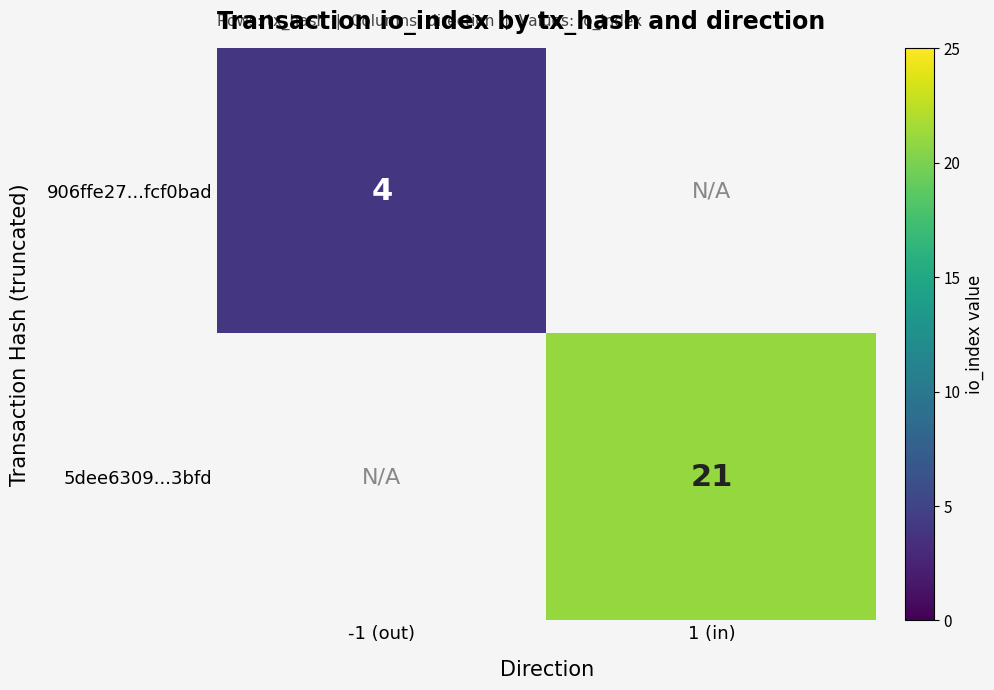

True or false: 5dee6309...3bfd has a value of 32 at 1 (in).

False